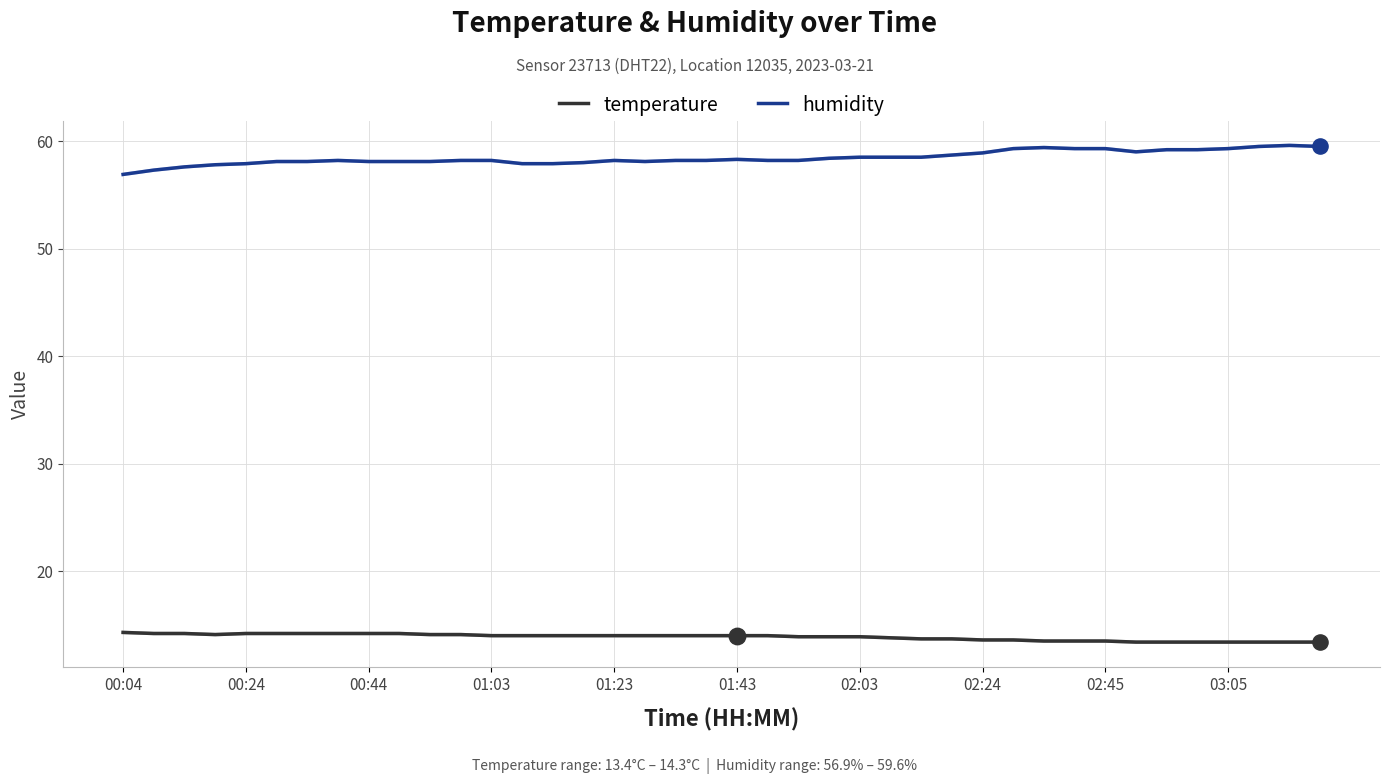

Which series has the largest total across all categories?

humidity